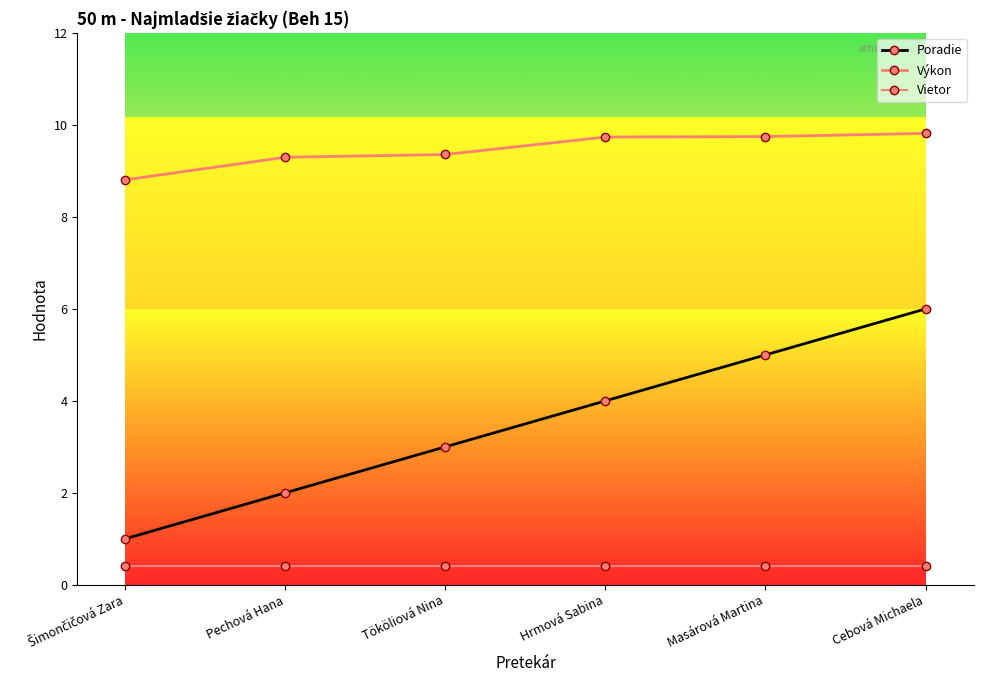

Rank the categories by Výkon value from lowest to highest.

Šimončičová Zara, Pechová Hana, Tököliová Nina, Hrmová Sabina, Masárová Martina, Cebová Michaela